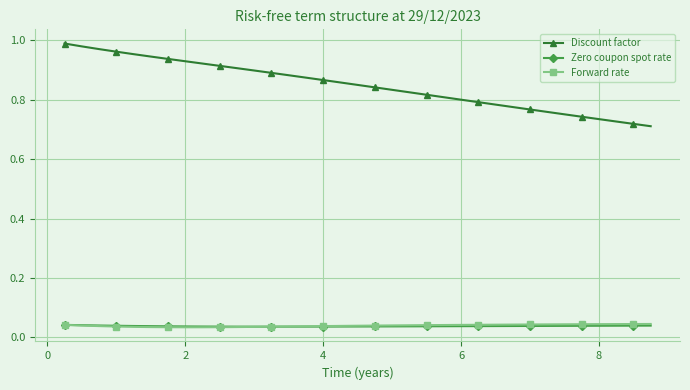

Which series has the largest range (max minus min)?

Discount factor